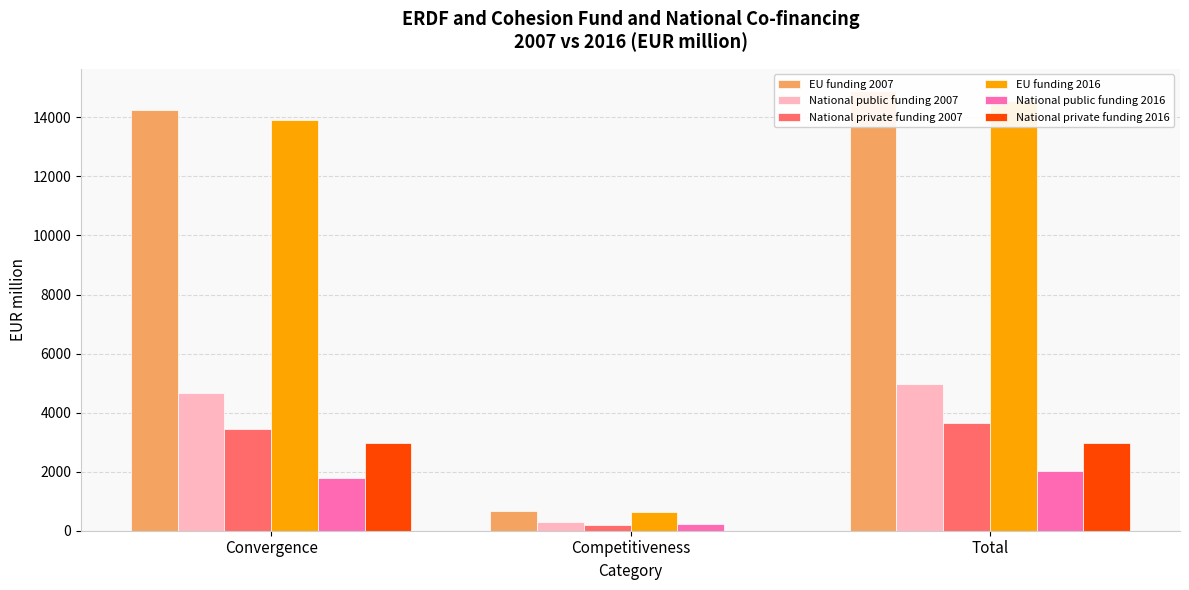

Which category has the lowest value across all series?

Competitiveness